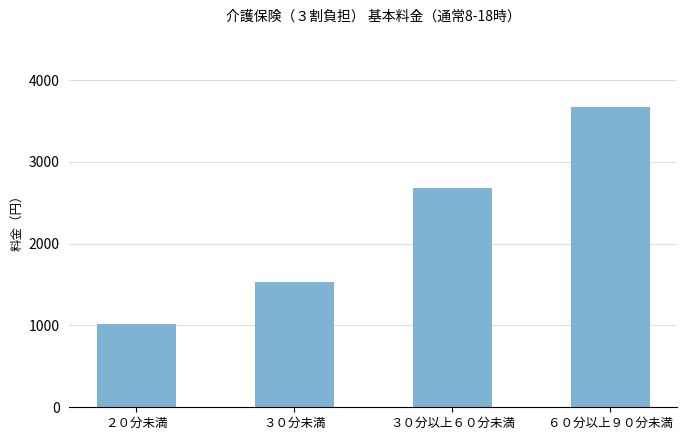

What is the change in value from ３０分未満 to ３０分以上６０分未満?

+1149